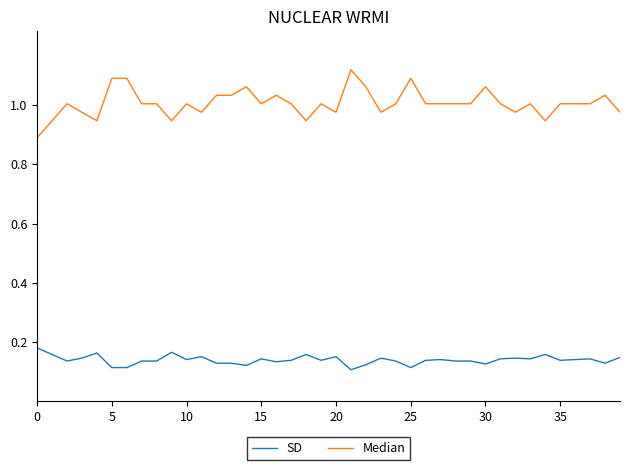

Rank the series by their maximum value, from highest to lowest.

Median, SD